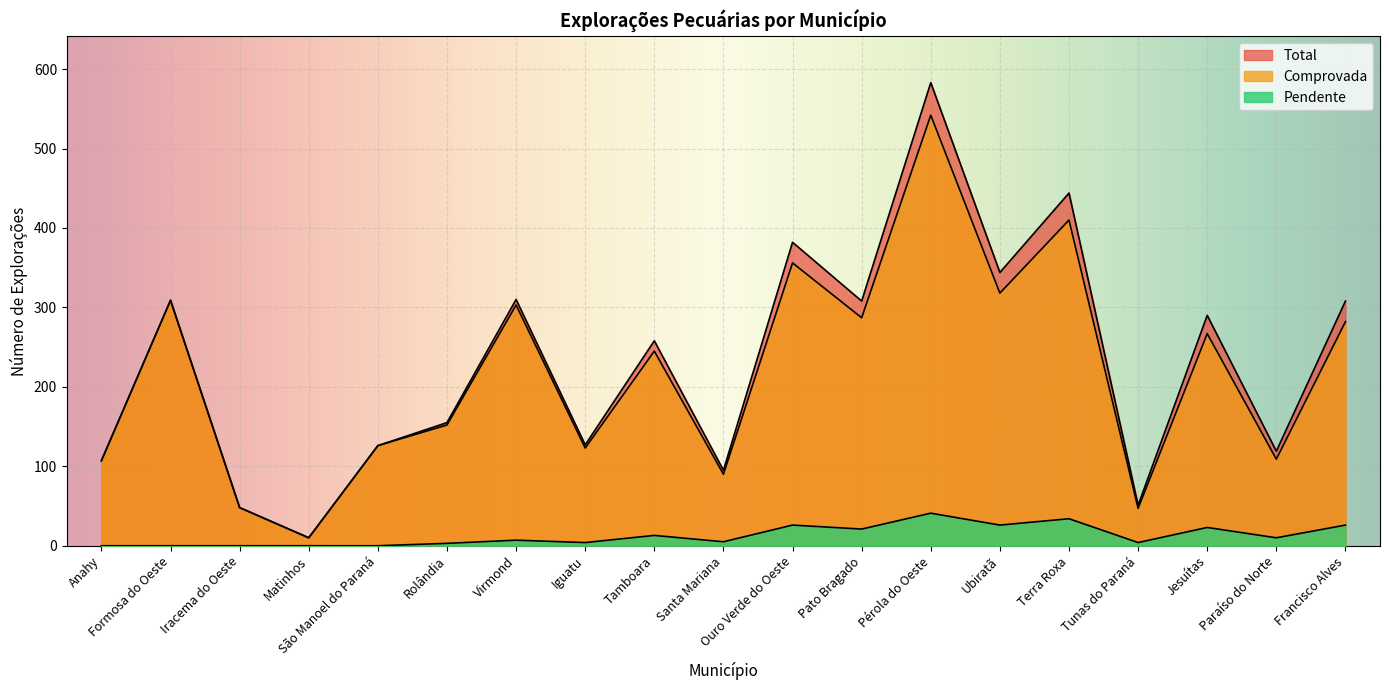

What is the label of the 2nd point from the right?

Paraíso do Norte